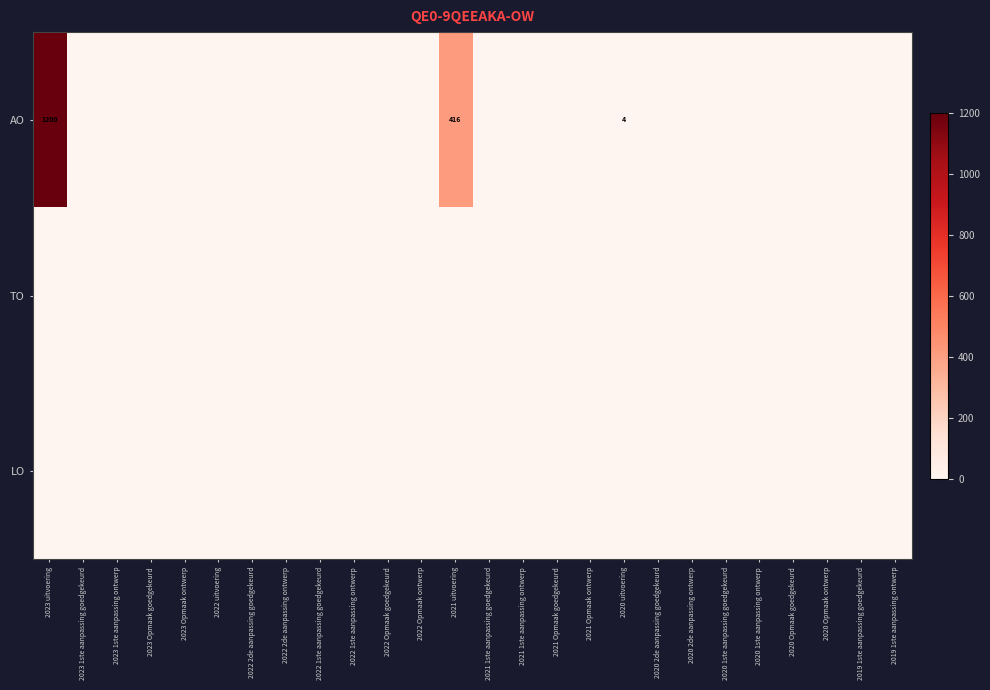

Between 2023 uitvoering and 2022 Opmaak goedgekeurd, which series saw the biggest shift?

AO